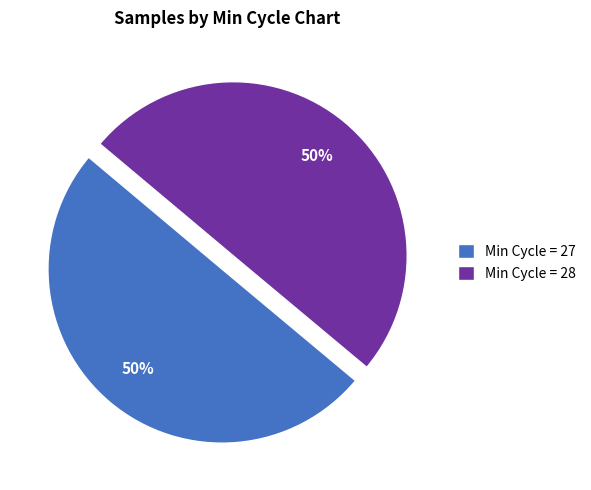

Combined, do Min Cycle = 28 and Min Cycle = 27 account for over 50%?

Yes